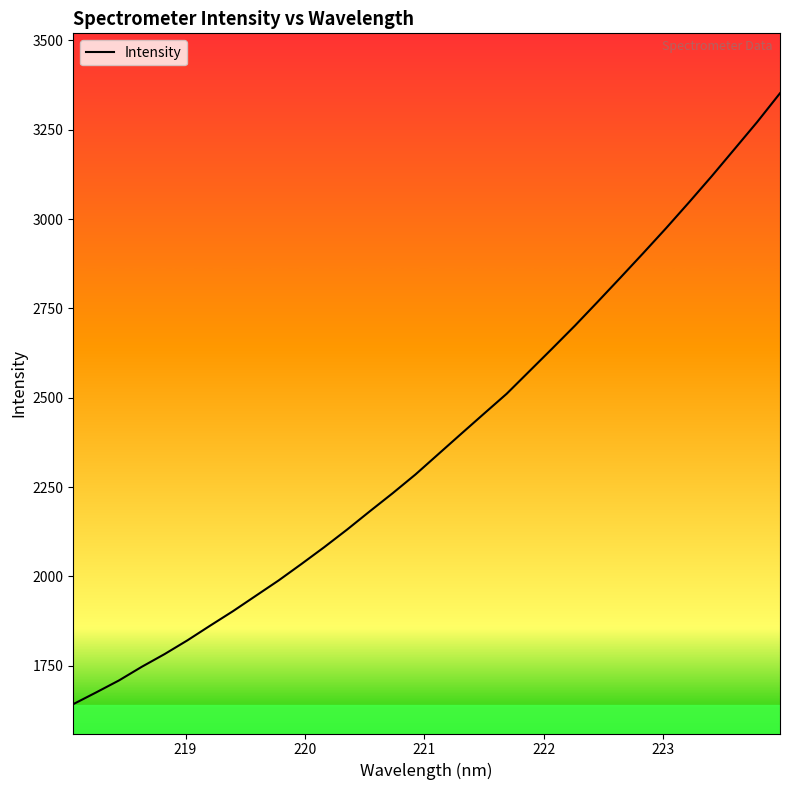

What is the sum of all values?

76117.0